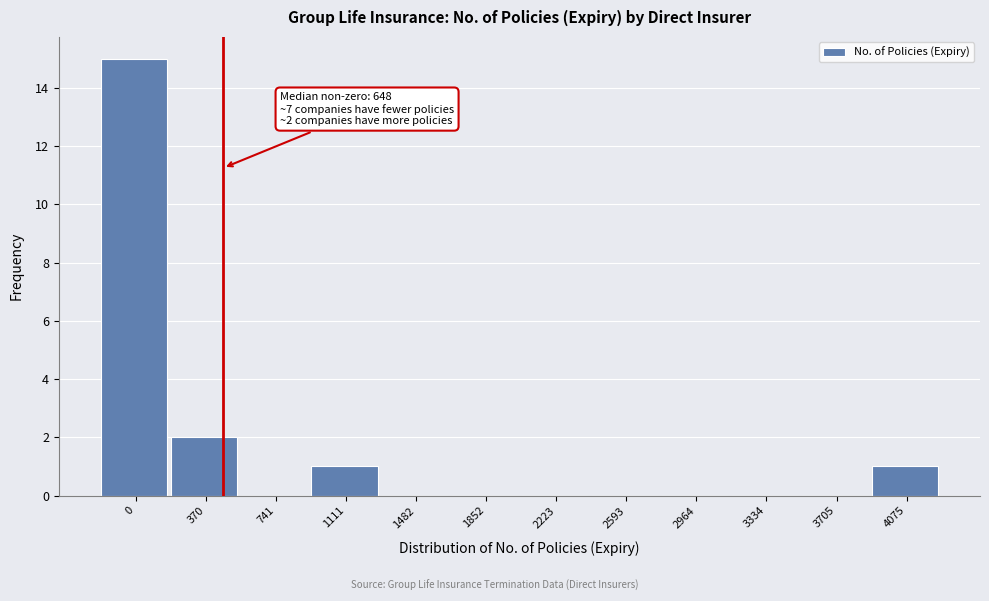

Reading right to left, extract all data points from this chart.

4075=1	3705=0	3334=0	2964=0	2593=0	2223=0	1852=0	1482=0	1111=1	741=0	370=2	0=15